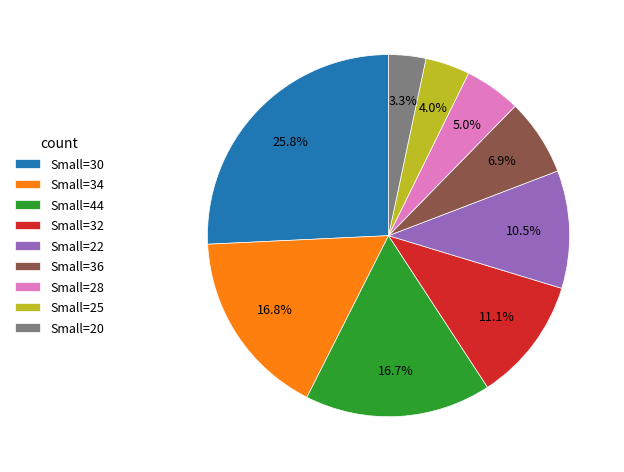

Does Small=22 represent more than half of the total?

No